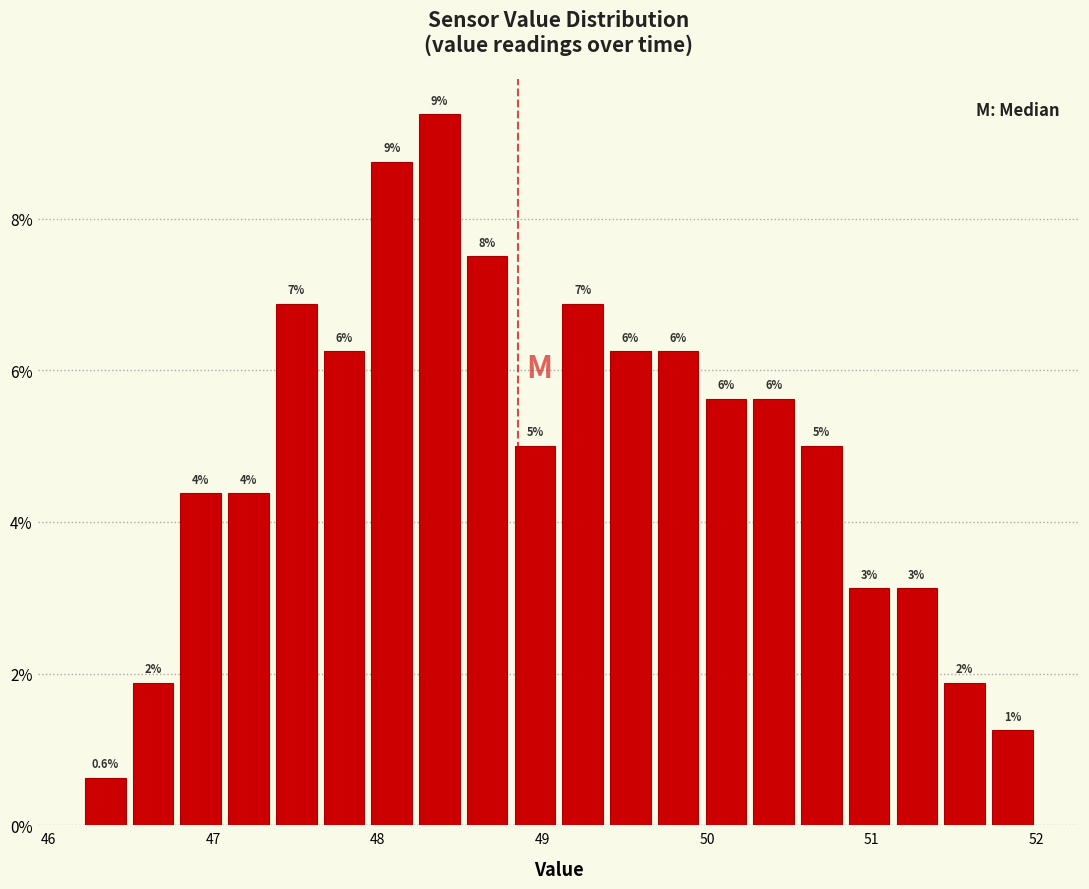

Read against the x-axis, roughly where is the centre of the tallest bar?

48.4